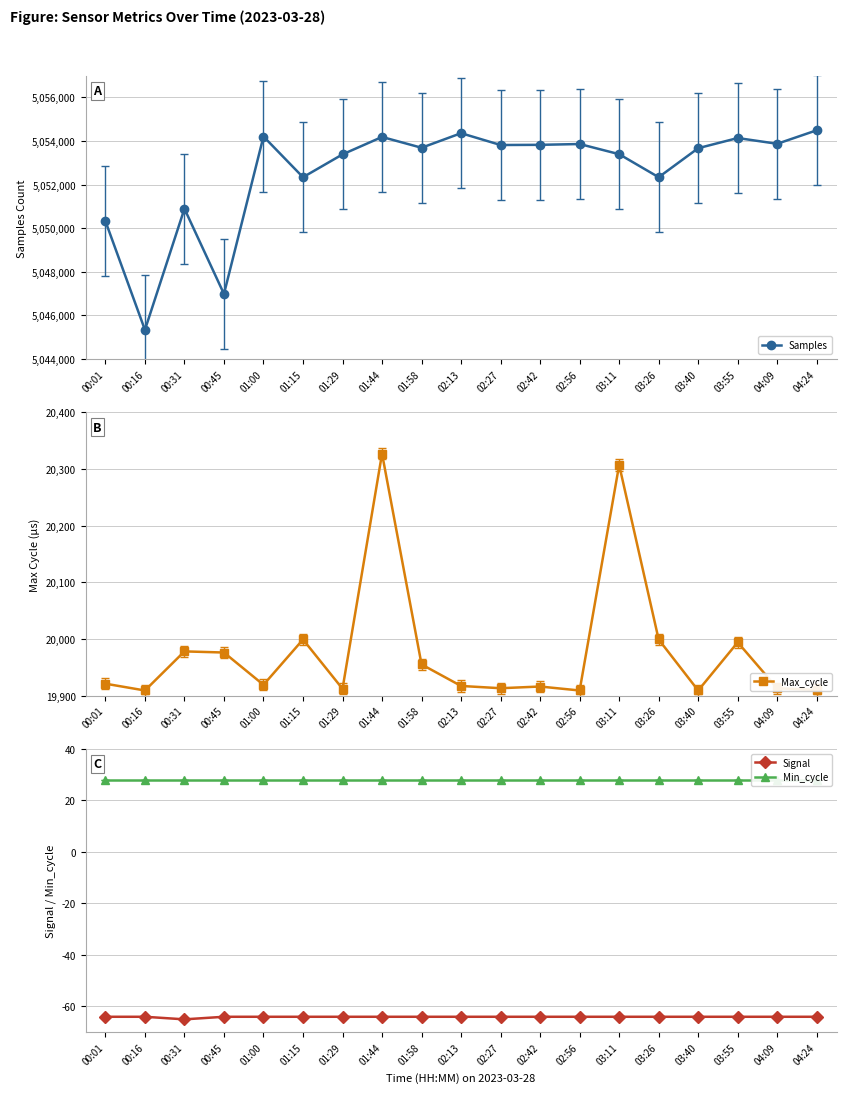

Reading left to right, extract all data points from this chart.

Samples: 00:01=5050323	00:16=5045335	00:31=5050893	00:45=5046984	01:00=5054206	01:15=5052338	01:29=5053386	01:44=5054185	01:58=5053690	02:13=5054358	02:27=5053816	02:42=5053824	02:56=5053861	03:11=5053395	03:26=5052338	03:40=5053670	03:55=5054136	04:09=5053872	04:24=5054492
Max_cycle: 00:01=19921	00:16=19909	00:31=19978	00:45=19976	01:00=19919	01:15=19999	01:29=19912	01:44=20327	01:58=19955	02:13=19917	02:27=19913	02:42=19916	02:56=19909	03:11=20307	03:26=19999	03:40=19909	03:55=19994	04:09=19913	04:24=19910
Signal: 00:01=-64	00:16=-64	00:31=-65	00:45=-64	01:00=-64	01:15=-64	01:29=-64	01:44=-64	01:58=-64	02:13=-64	02:27=-64	02:42=-64	02:56=-64	03:11=-64	03:26=-64	03:40=-64	03:55=-64	04:09=-64	04:24=-64
Min_cycle: 00:01=28	00:16=28	00:31=28	00:45=28	01:00=28	01:15=28	01:29=28	01:44=28	01:58=28	02:13=28	02:27=28	02:42=28	02:56=28	03:11=28	03:26=28	03:40=28	03:55=28	04:09=28	04:24=28